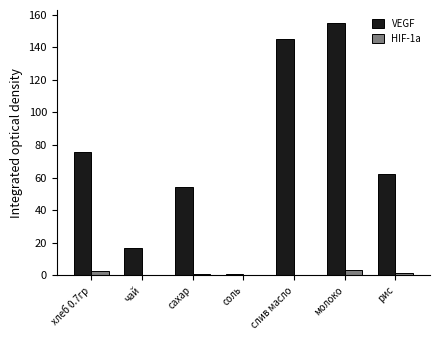

Read the VEGF value at сахар.

54.5